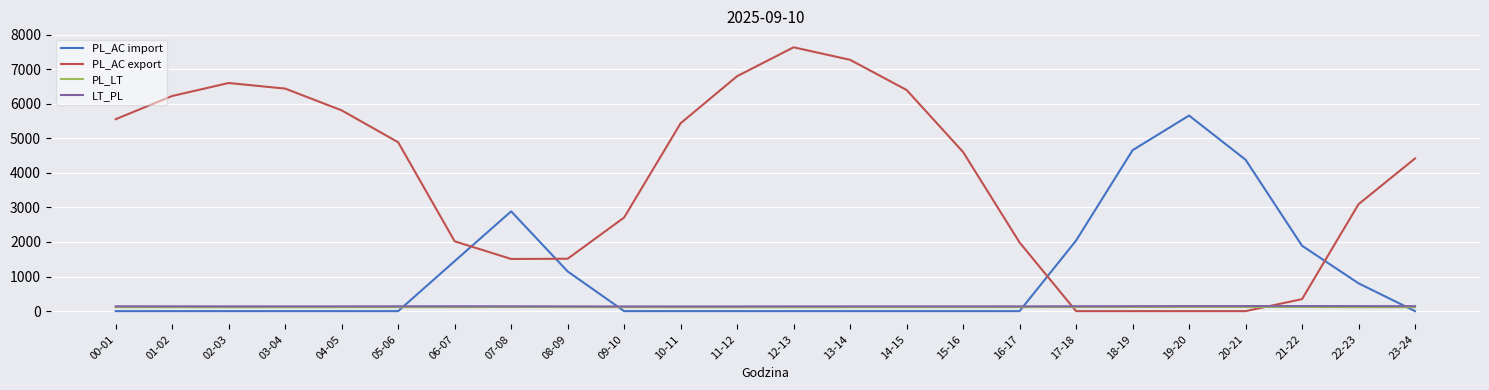

What is the difference between the PL_AC export values at 15-16 and 18-19?

4602